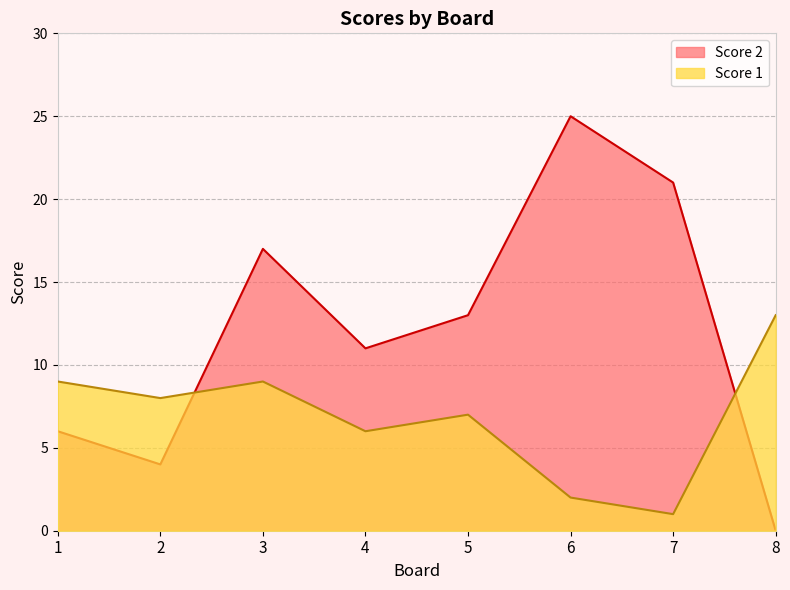

Which series has the largest range (max minus min)?

Score 2